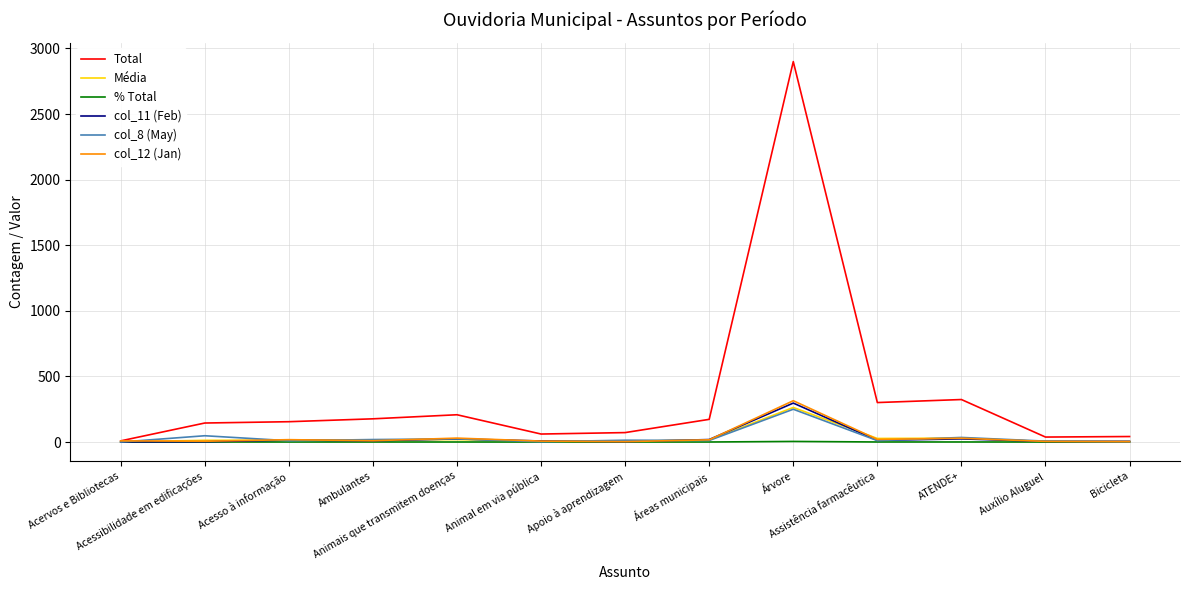

Which series has the widest spread of values?

Total